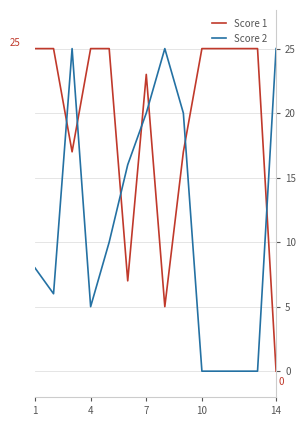

At how many categories does at least one series exceed 22?

12